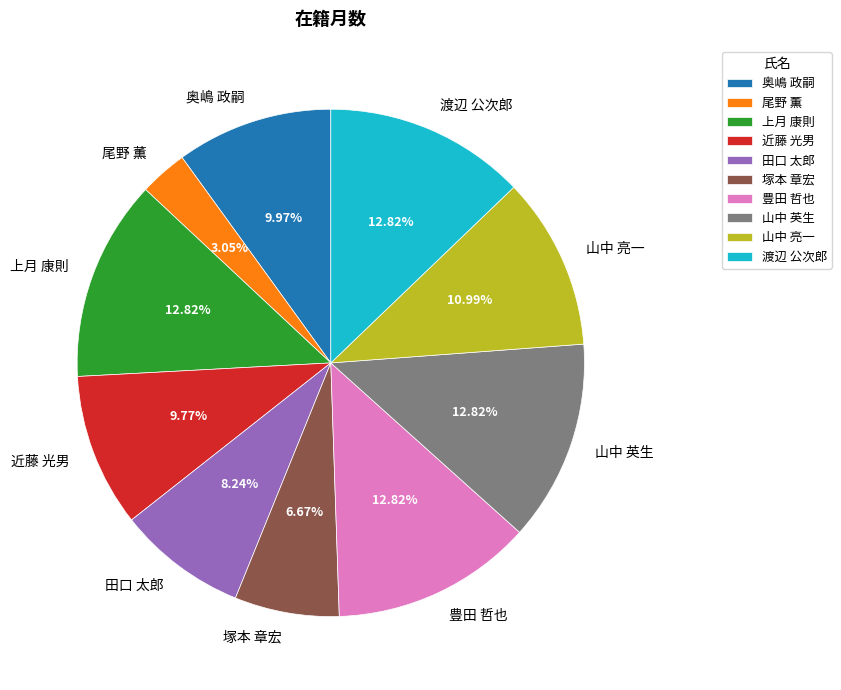

Is there any slice that represents more than half of the pie?

No